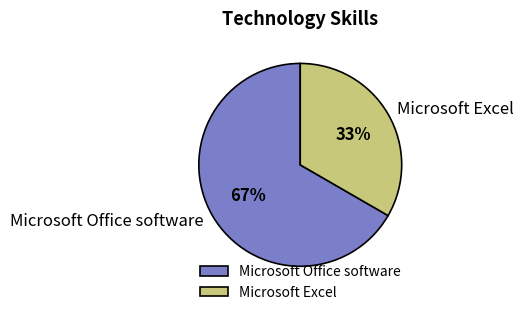

What is the majority slice?

Microsoft Office software